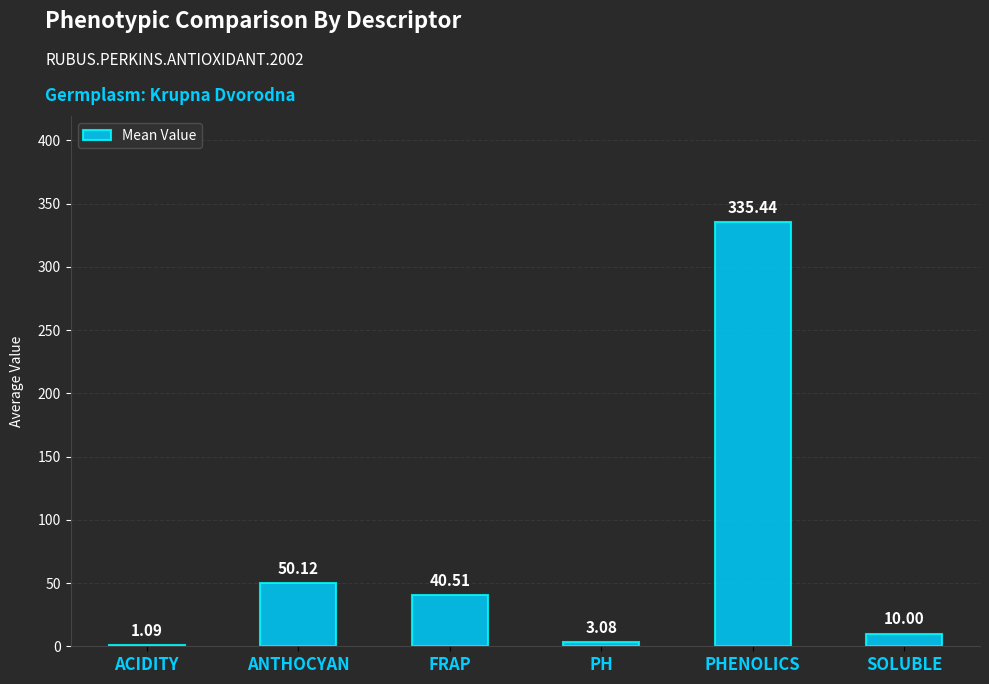

At which label is the value closest to 168?

ANTHOCYAN